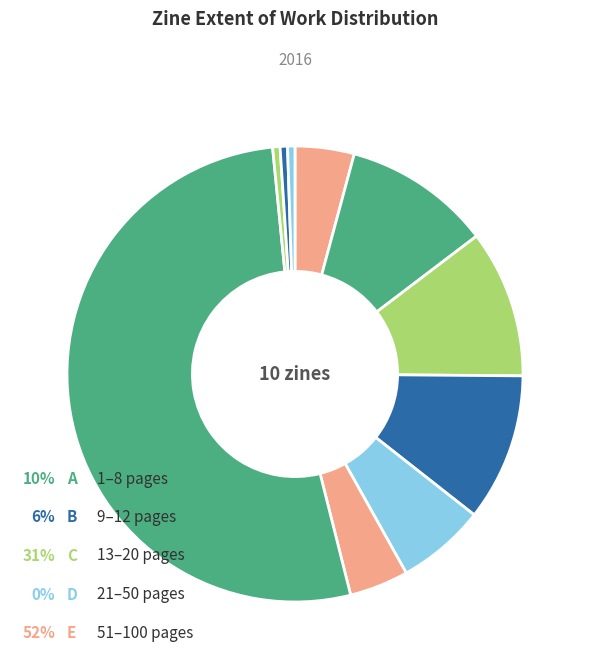

Is there any slice that represents more than half of the pie?

Yes